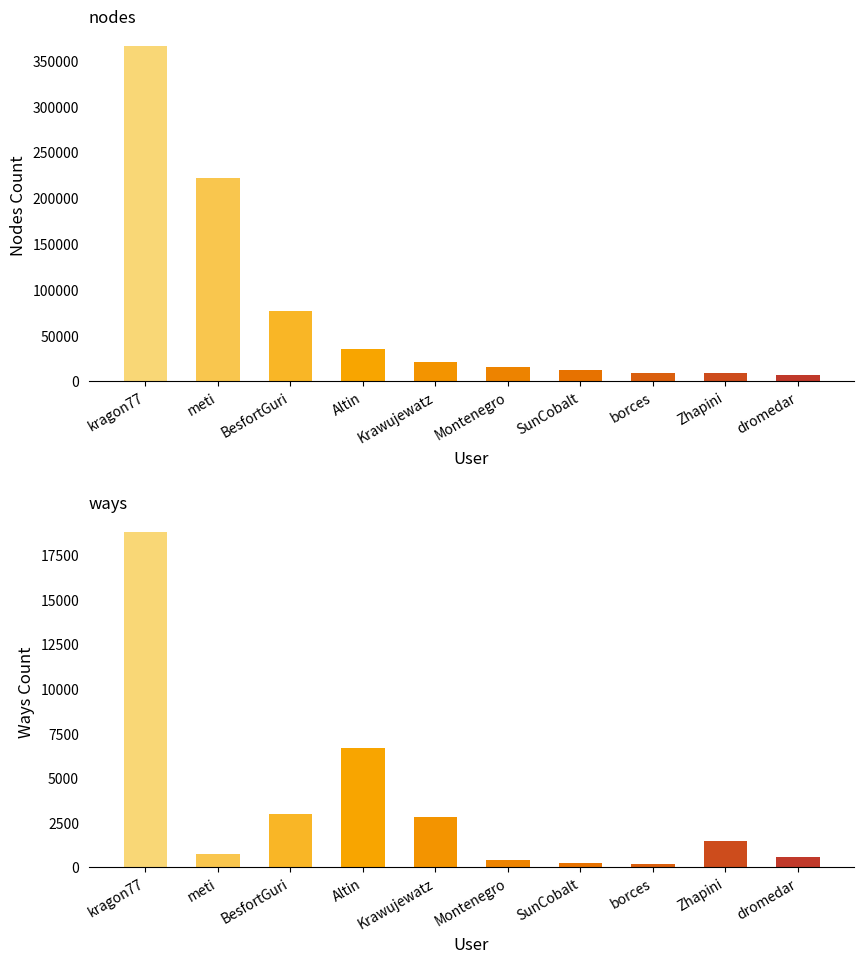

How many bars are there in total?

20